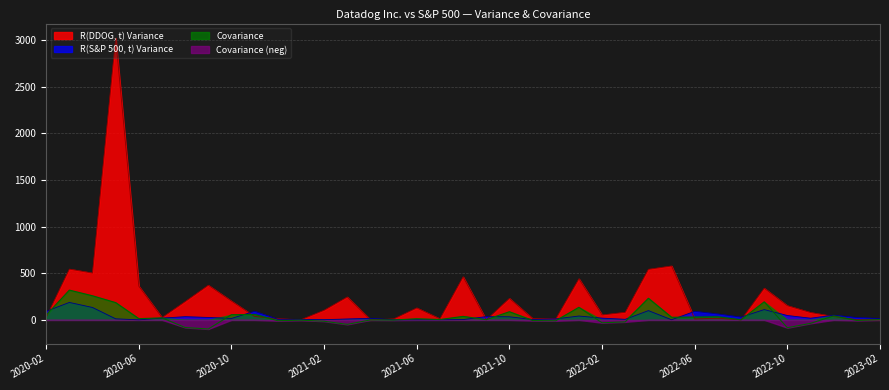

Where is the first local minimum for R(DDOG, t) Variance?

2020-04